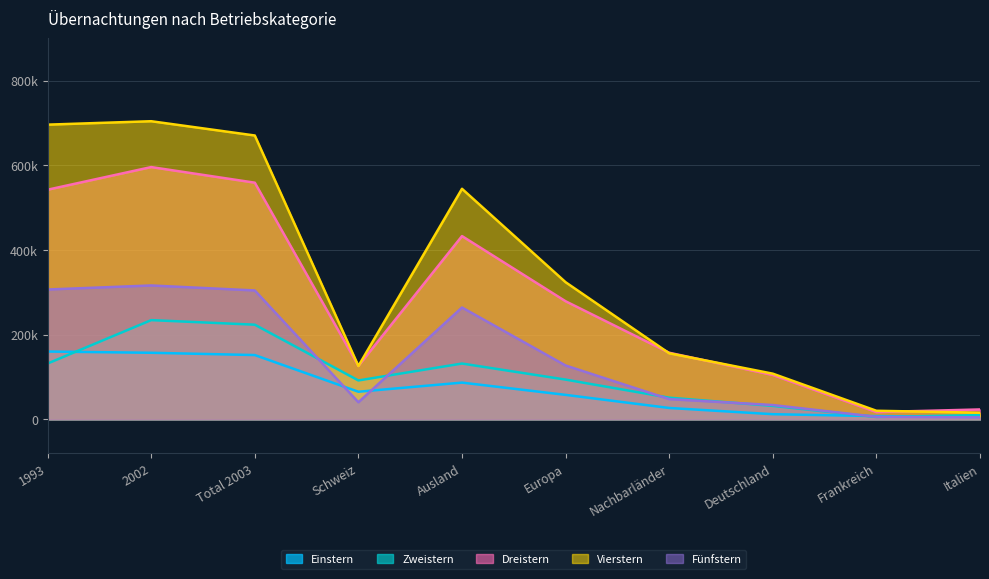

True or false: Dreistern and Zweistern cross at least once.

False